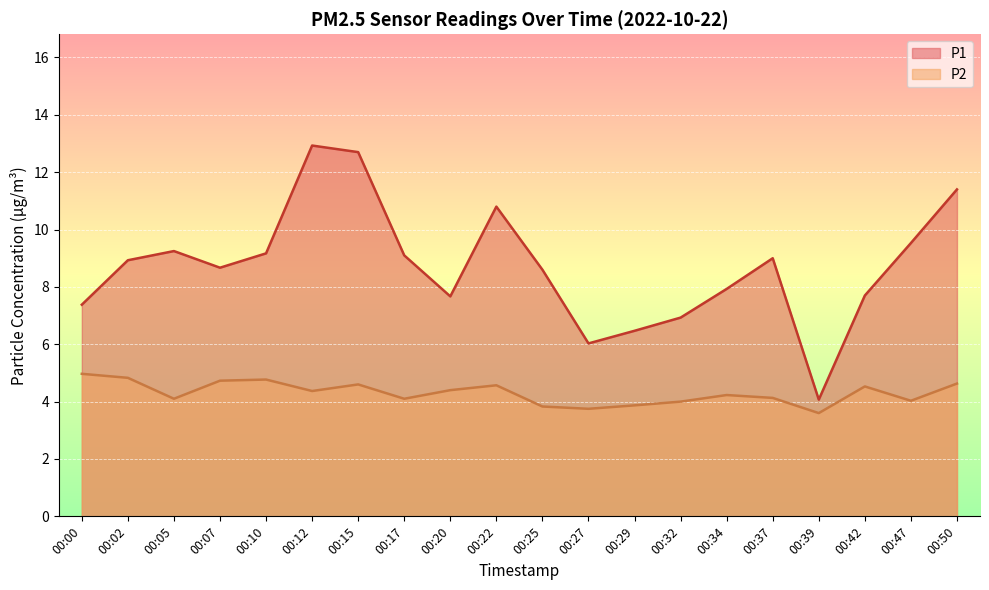

True or false: P1 and P2 cross at least once.

False